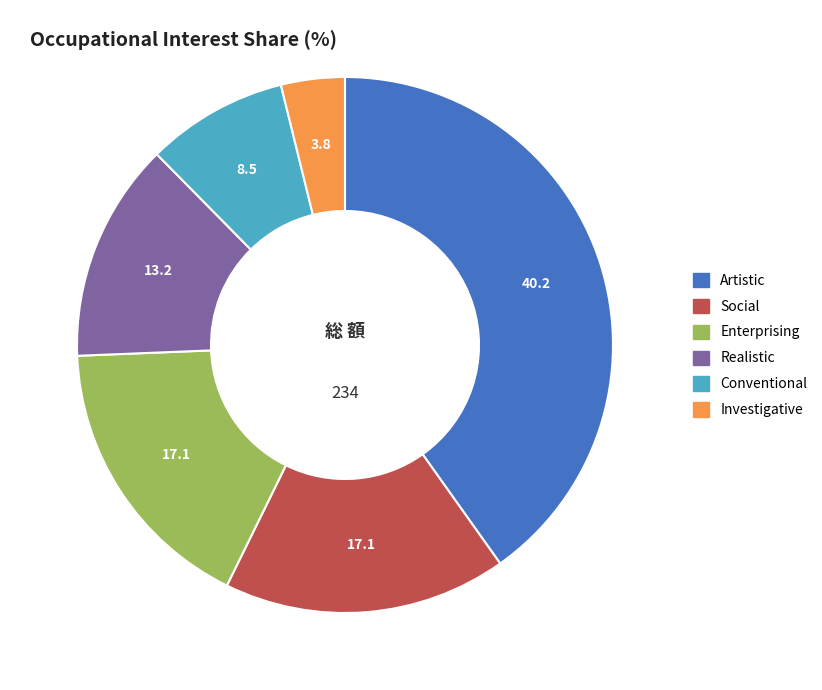

Is it true that Conventional is 9% of the pie?

True